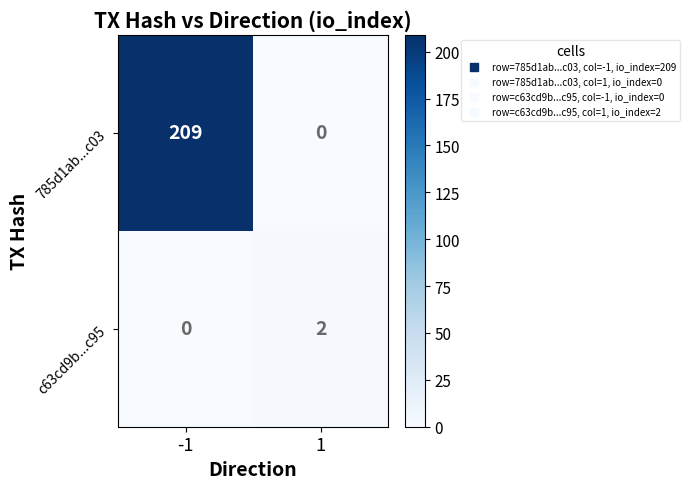

How many distinct data groups are displayed?

2